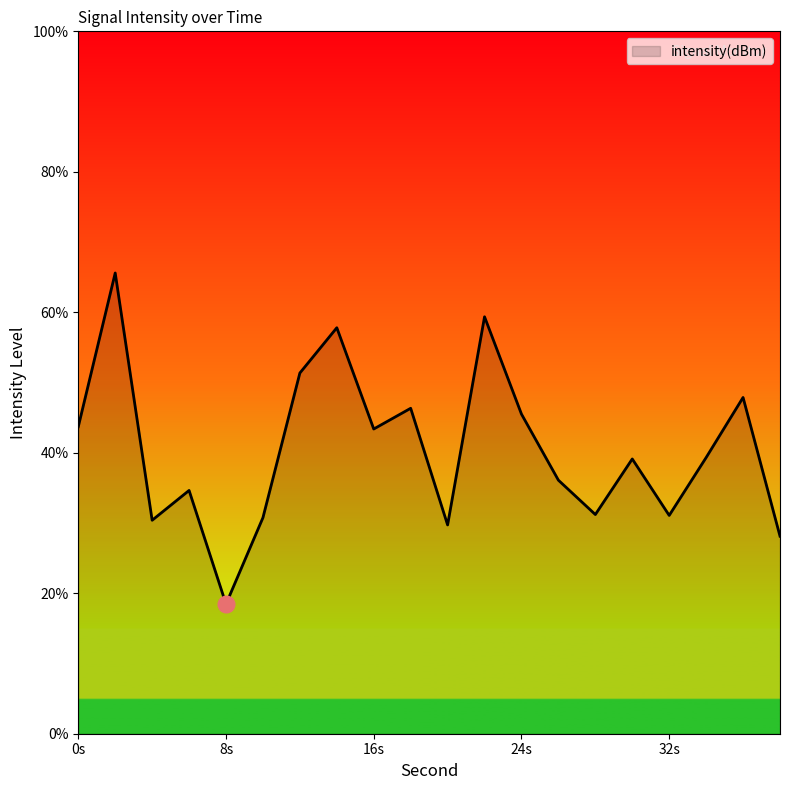

What is the difference between the maximum and minimum values?

47.1